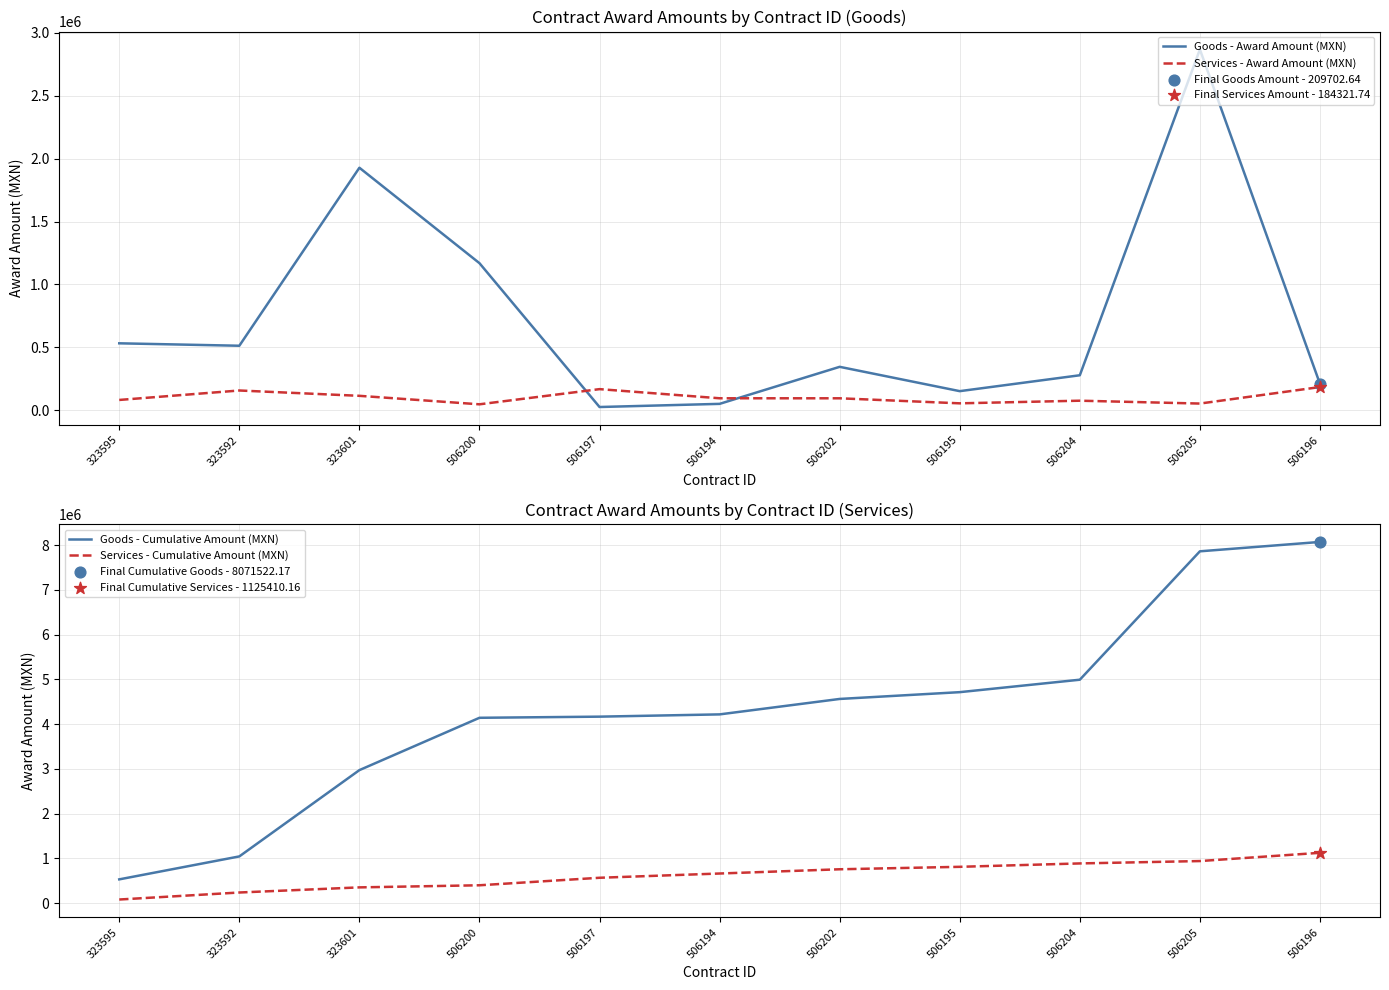

Which series has the largest total across all categories?

Goods - Cumulative Amount (MXN)